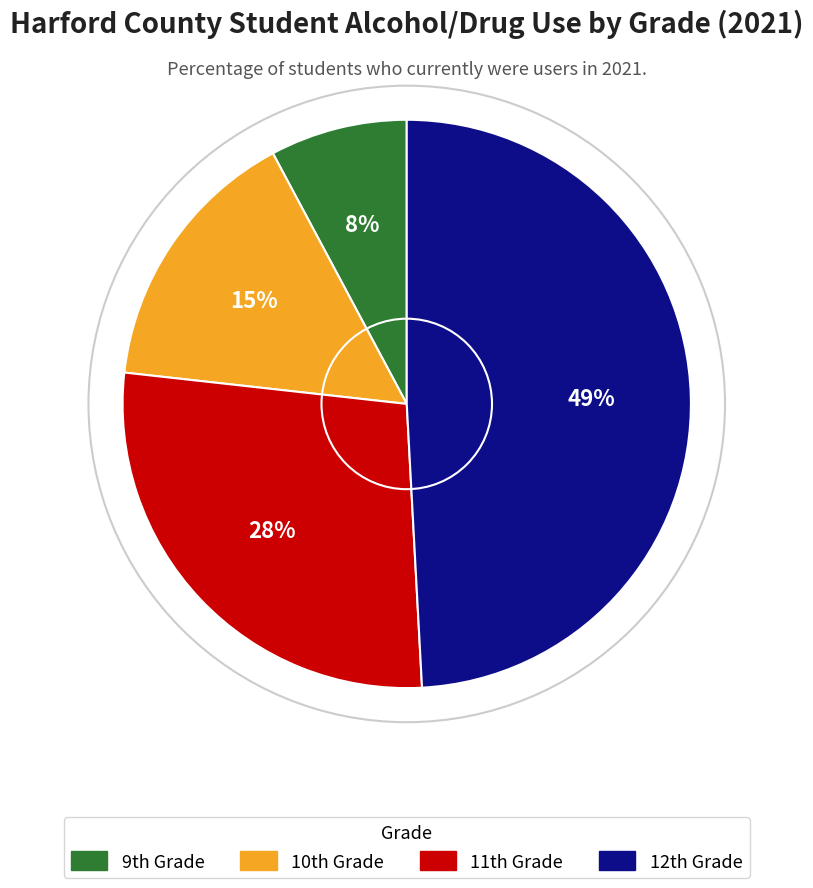

Is there any slice that represents more than half of the pie?

No